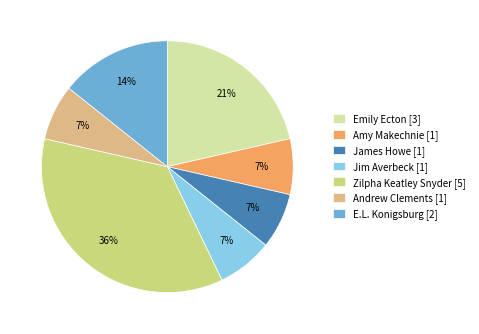

What is the largest slice in the pie chart?

Zilpha Keatley Snyder [5]